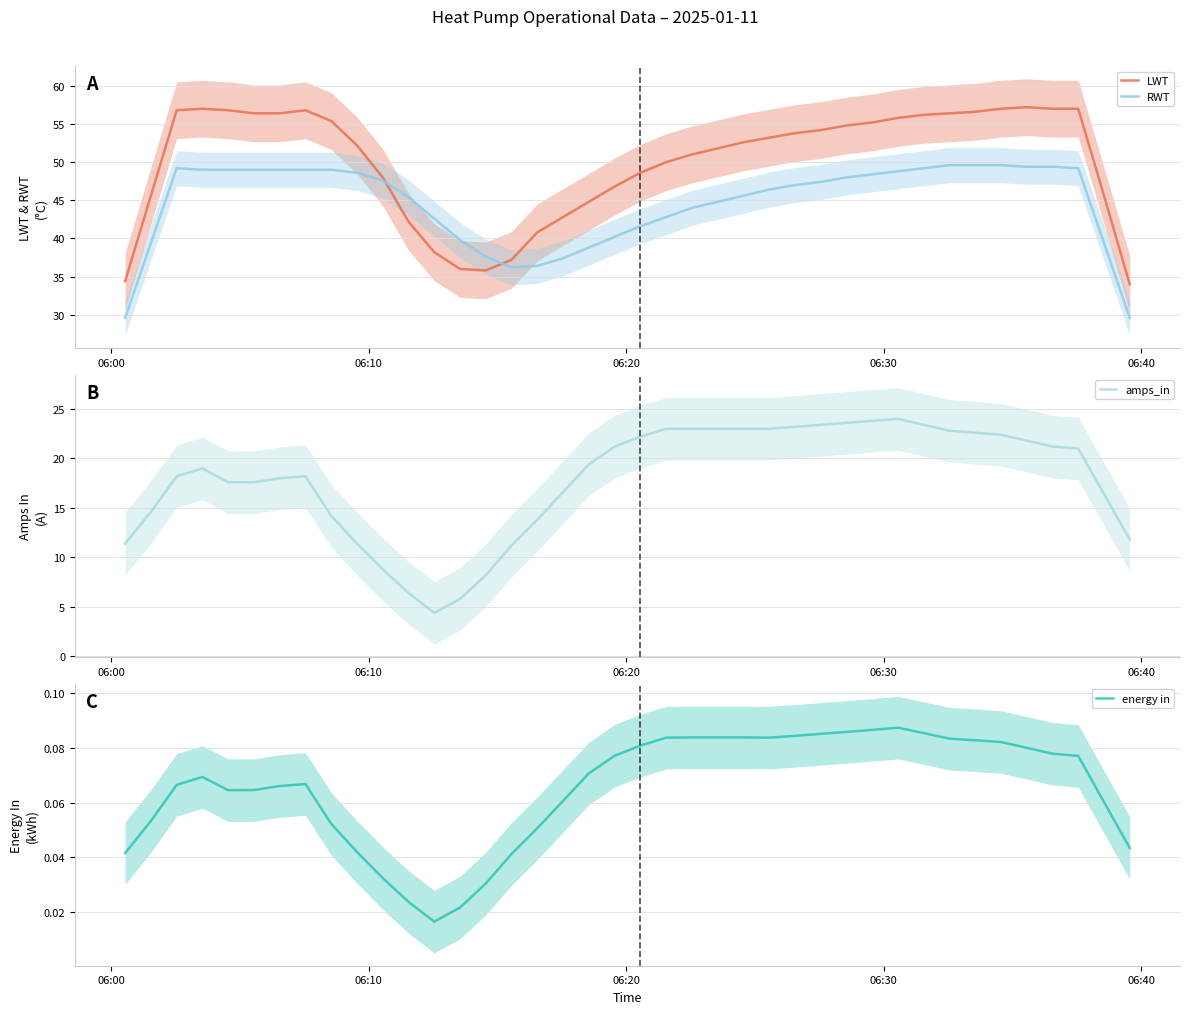

Which series has the largest total across all categories?

LWT